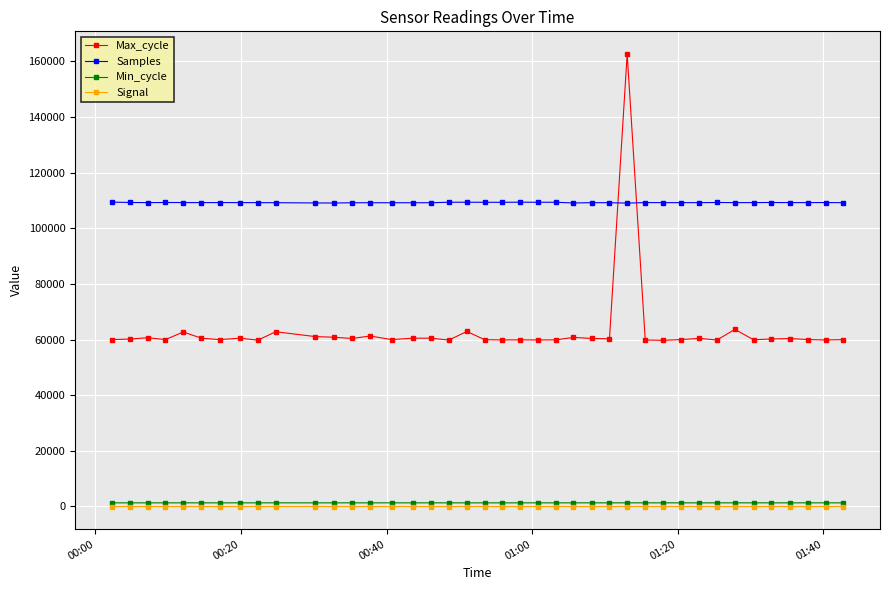

True or false: Min_cycle has more than 0 interior local peaks.

True